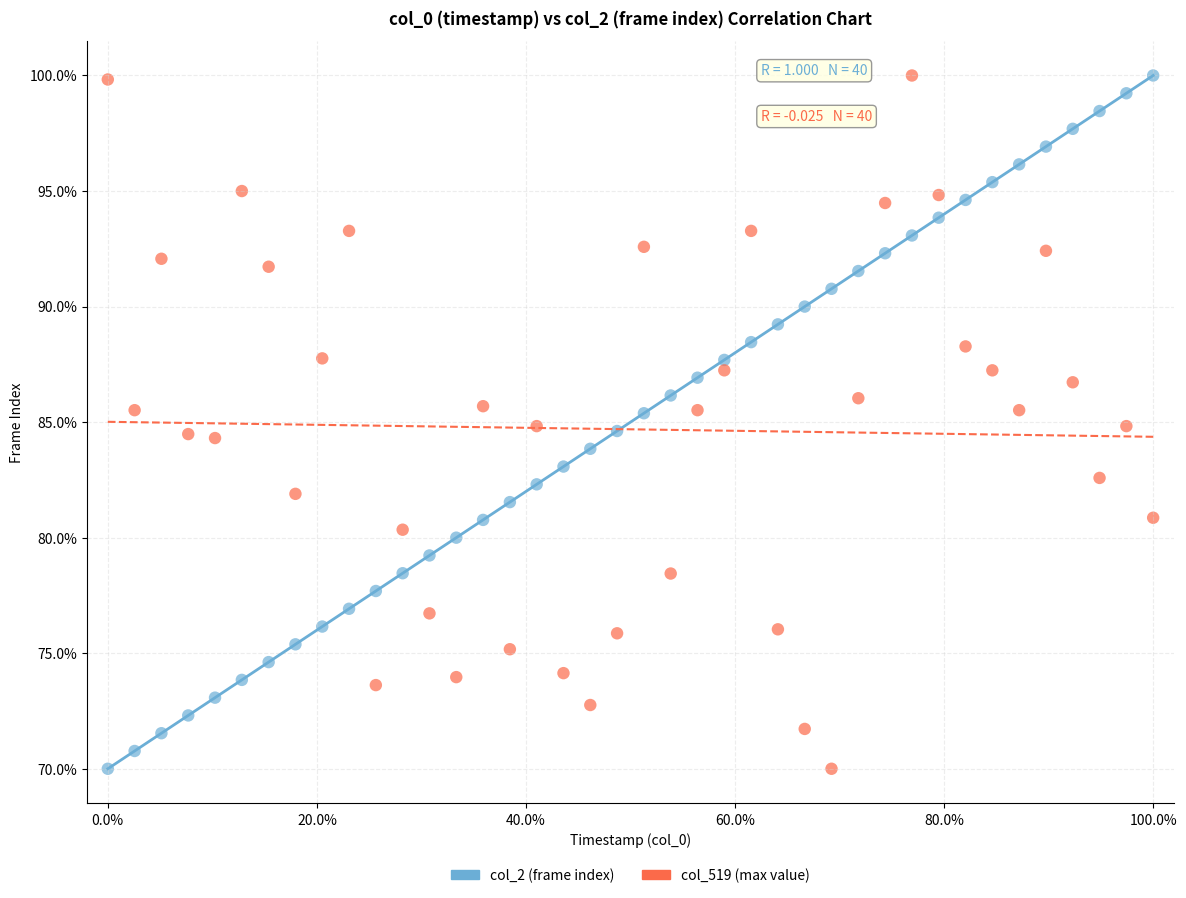

What are all the series names shown in the legend?

col_2 (frame index), col_519 (max value)